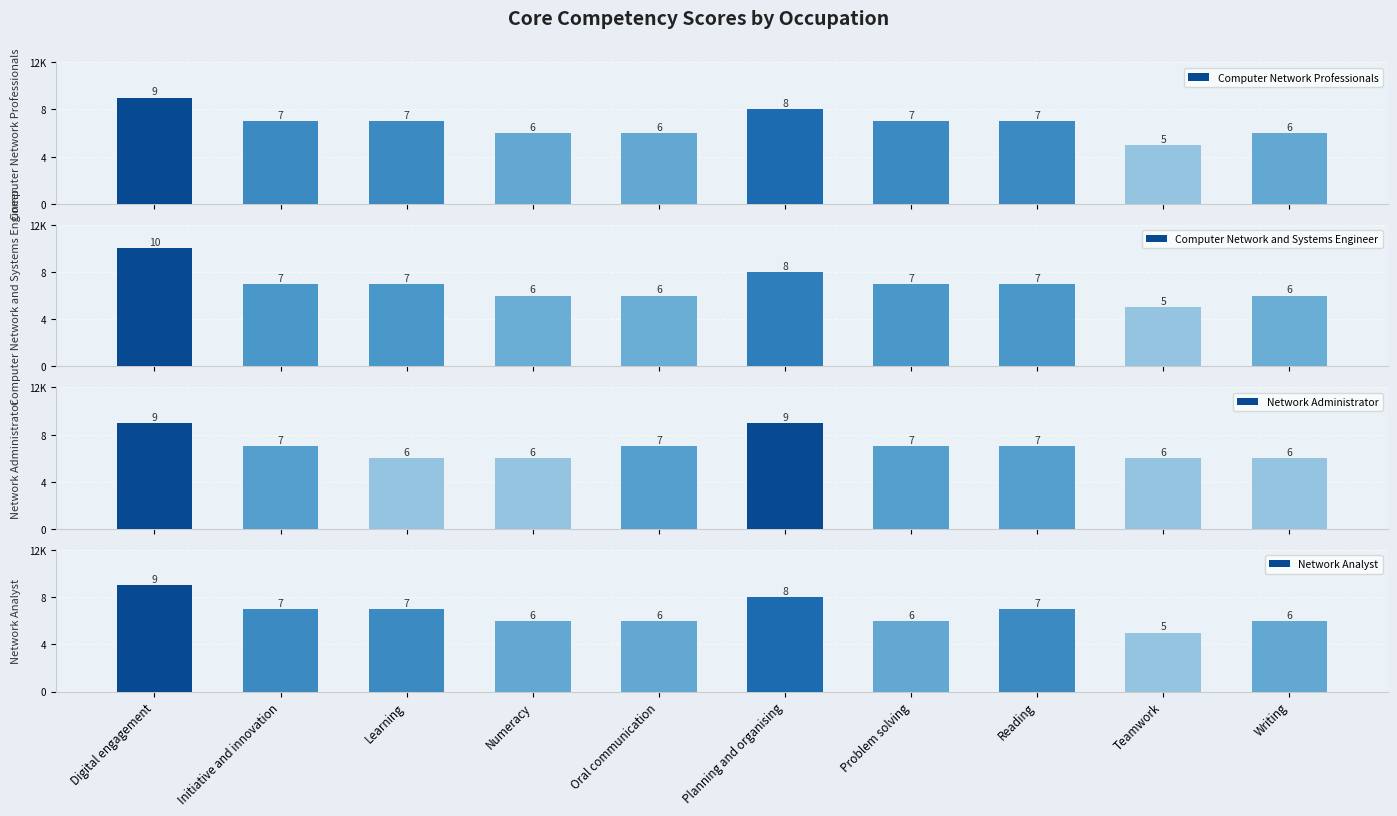

What is the label of the 7th bar from the left?

Problem solving